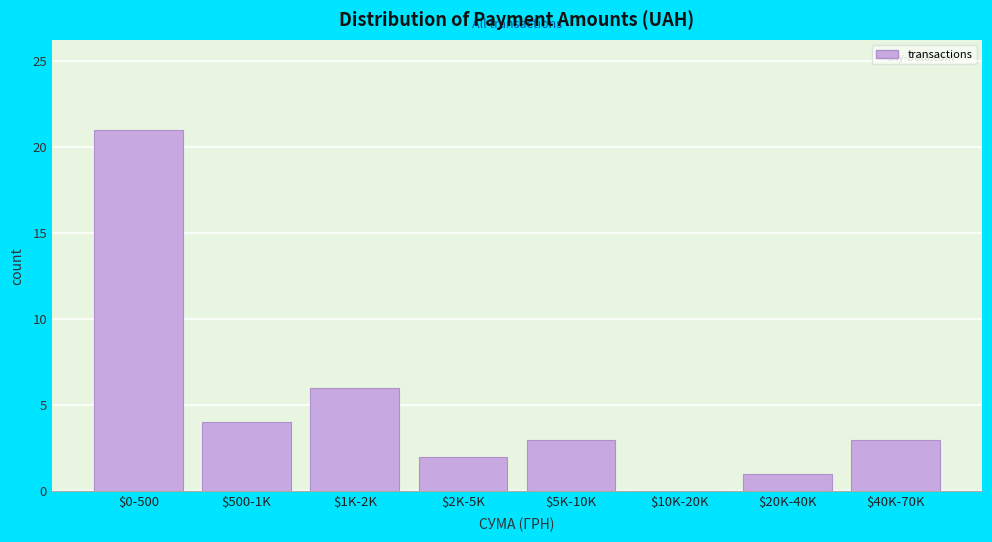

Which label corresponds to the largest value in the chart?

$0-500